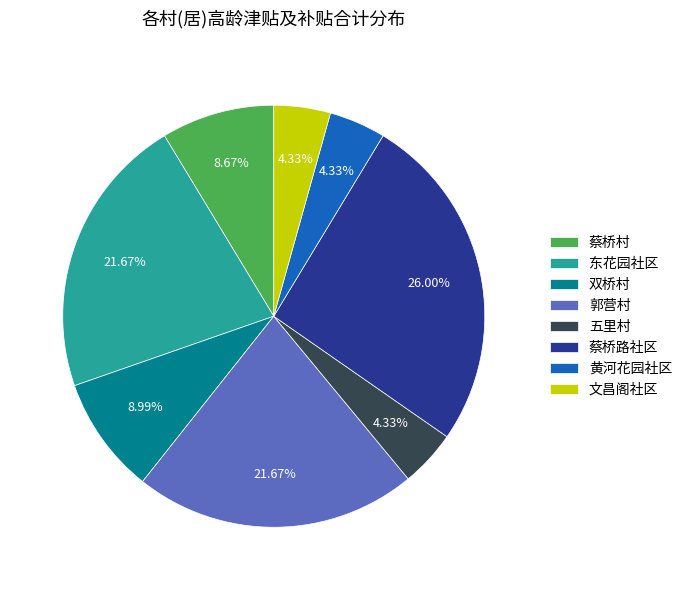

Which slice is the largest?

蔡桥路社区